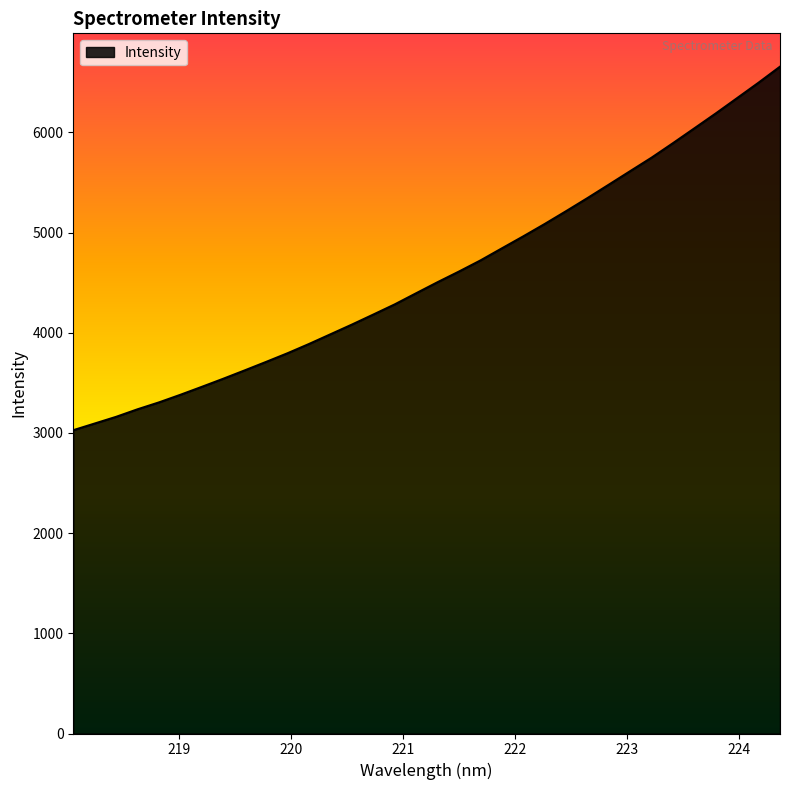

What is the greatest value displayed?

6655.1